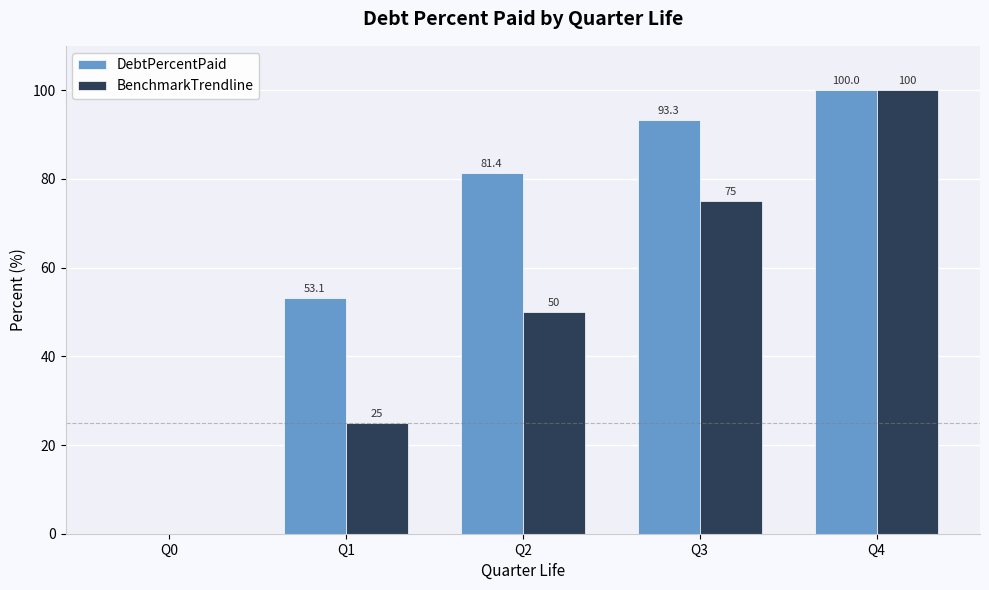

What is the total value across all series at Q1?

78.1